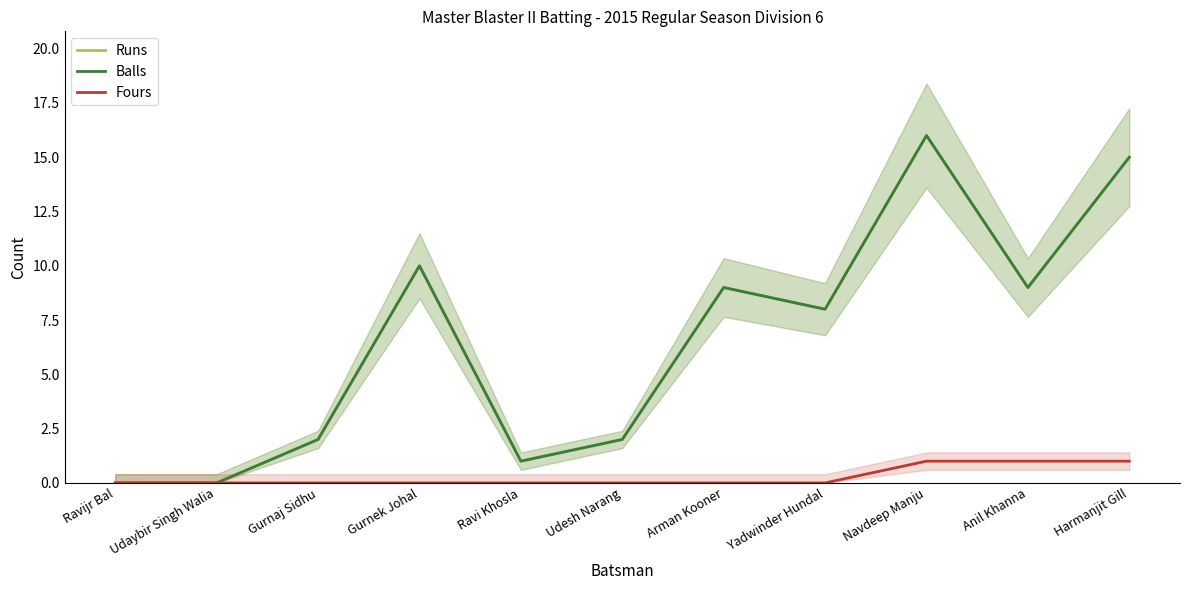

List the labels in order of Runs value, smallest first.

Ravijr Bal, Udaybir Singh Walia, Ravi Khosla, Gurnaj Sidhu, Udesh Narang, Yadwinder Hundal, Arman Kooner, Anil Khanna, Gurnek Johal, Harmanjit Gill, Navdeep Manju